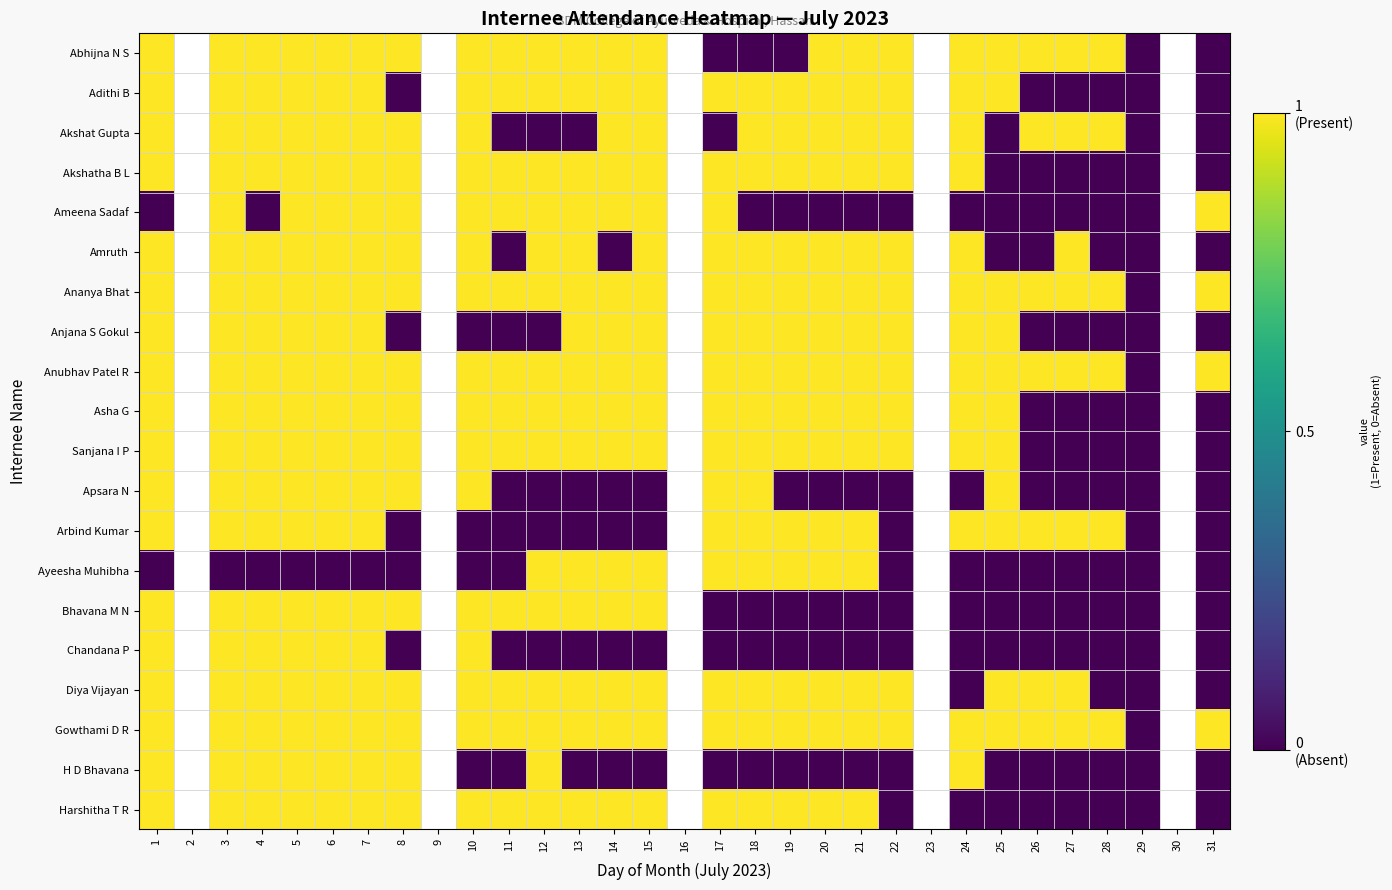

Reading left to right, transcribe all the data shown in this chart.

Abhijna N S: 1=1	2=0	3=1	4=1	5=1	6=1	7=1	8=1	9=0	10=1	11=1	12=1	13=1	14=1	15=1	16=0	17=0	18=0	19=0	20=1	21=1	22=1	23=0	24=1	25=1	26=1	27=1	28=1	29=0	30=0	31=0
Adithi B: 1=1	2=0	3=1	4=1	5=1	6=1	7=1	8=0	9=0	10=1	11=1	12=1	13=1	14=1	15=1	16=0	17=1	18=1	19=1	20=1	21=1	22=1	23=0	24=1	25=1	26=0	27=0	28=0	29=0	30=0	31=0
Akshat Gupta: 1=1	2=0	3=1	4=1	5=1	6=1	7=1	8=1	9=0	10=1	11=0	12=0	13=0	14=1	15=1	16=0	17=0	18=1	19=1	20=1	21=1	22=1	23=0	24=1	25=0	26=1	27=1	28=1	29=0	30=0	31=0
Akshatha B L: 1=1	2=0	3=1	4=1	5=1	6=1	7=1	8=1	9=0	10=1	11=1	12=1	13=1	14=1	15=1	16=0	17=1	18=1	19=1	20=1	21=1	22=1	23=0	24=1	25=0	26=0	27=0	28=0	29=0	30=0	31=0
Ameena Sadaf: 1=0	2=0	3=1	4=0	5=1	6=1	7=1	8=1	9=0	10=1	11=1	12=1	13=1	14=1	15=1	16=0	17=1	18=0	19=0	20=0	21=0	22=0	23=0	24=0	25=0	26=0	27=0	28=0	29=0	30=0	31=1
Amruth: 1=1	2=0	3=1	4=1	5=1	6=1	7=1	8=1	9=0	10=1	11=0	12=1	13=1	14=0	15=1	16=0	17=1	18=1	19=1	20=1	21=1	22=1	23=0	24=1	25=0	26=0	27=1	28=0	29=0	30=0	31=0
Ananya Bhat: 1=1	2=0	3=1	4=1	5=1	6=1	7=1	8=1	9=0	10=1	11=1	12=1	13=1	14=1	15=1	16=0	17=1	18=1	19=1	20=1	21=1	22=1	23=0	24=1	25=1	26=1	27=1	28=1	29=0	30=0	31=1
Anjana S Gokul: 1=1	2=0	3=1	4=1	5=1	6=1	7=1	8=0	9=0	10=0	11=0	12=0	13=1	14=1	15=1	16=0	17=1	18=1	19=1	20=1	21=1	22=1	23=0	24=1	25=1	26=0	27=0	28=0	29=0	30=0	31=0
Anubhav Patel R: 1=1	2=0	3=1	4=1	5=1	6=1	7=1	8=1	9=0	10=1	11=1	12=1	13=1	14=1	15=1	16=0	17=1	18=1	19=1	20=1	21=1	22=1	23=0	24=1	25=1	26=1	27=1	28=1	29=0	30=0	31=1
Asha G: 1=1	2=0	3=1	4=1	5=1	6=1	7=1	8=1	9=0	10=1	11=1	12=1	13=1	14=1	15=1	16=0	17=1	18=1	19=1	20=1	21=1	22=1	23=0	24=1	25=1	26=0	27=0	28=0	29=0	30=0	31=0
Sanjana I P: 1=1	2=0	3=1	4=1	5=1	6=1	7=1	8=1	9=0	10=1	11=1	12=1	13=1	14=1	15=1	16=0	17=1	18=1	19=1	20=1	21=1	22=1	23=0	24=1	25=1	26=0	27=0	28=0	29=0	30=0	31=0
Apsara N: 1=1	2=0	3=1	4=1	5=1	6=1	7=1	8=1	9=0	10=1	11=0	12=0	13=0	14=0	15=0	16=0	17=1	18=1	19=0	20=0	21=0	22=0	23=0	24=0	25=1	26=0	27=0	28=0	29=0	30=0	31=0
Arbind Kumar: 1=1	2=0	3=1	4=1	5=1	6=1	7=1	8=0	9=0	10=0	11=0	12=0	13=0	14=0	15=0	16=0	17=1	18=1	19=1	20=1	21=1	22=0	23=0	24=1	25=1	26=1	27=1	28=1	29=0	30=0	31=0
Ayeesha Muhibha: 1=0	2=0	3=0	4=0	5=0	6=0	7=0	8=0	9=0	10=0	11=0	12=1	13=1	14=1	15=1	16=0	17=1	18=1	19=1	20=1	21=1	22=0	23=0	24=0	25=0	26=0	27=0	28=0	29=0	30=0	31=0
Bhavana M N: 1=1	2=0	3=1	4=1	5=1	6=1	7=1	8=1	9=0	10=1	11=1	12=1	13=1	14=1	15=1	16=0	17=0	18=0	19=0	20=0	21=0	22=0	23=0	24=0	25=0	26=0	27=0	28=0	29=0	30=0	31=0
Chandana P: 1=1	2=0	3=1	4=1	5=1	6=1	7=1	8=0	9=0	10=1	11=0	12=0	13=0	14=0	15=0	16=0	17=0	18=0	19=0	20=0	21=0	22=0	23=0	24=0	25=0	26=0	27=0	28=0	29=0	30=0	31=0
Diya Vijayan: 1=1	2=0	3=1	4=1	5=1	6=1	7=1	8=1	9=0	10=1	11=1	12=1	13=1	14=1	15=1	16=0	17=1	18=1	19=1	20=1	21=1	22=1	23=0	24=0	25=1	26=1	27=1	28=0	29=0	30=0	31=0
Gowthami D R: 1=1	2=0	3=1	4=1	5=1	6=1	7=1	8=1	9=0	10=1	11=1	12=1	13=1	14=1	15=1	16=0	17=1	18=1	19=1	20=1	21=1	22=1	23=0	24=1	25=1	26=1	27=1	28=1	29=0	30=0	31=1
H D Bhavana: 1=1	2=0	3=1	4=1	5=1	6=1	7=1	8=1	9=0	10=0	11=0	12=1	13=0	14=0	15=0	16=0	17=0	18=0	19=0	20=0	21=0	22=0	23=0	24=1	25=0	26=0	27=0	28=0	29=0	30=0	31=0
Harshitha T R: 1=1	2=0	3=1	4=1	5=1	6=1	7=1	8=1	9=0	10=1	11=1	12=1	13=1	14=1	15=1	16=0	17=1	18=1	19=1	20=1	21=1	22=0	23=0	24=0	25=0	26=0	27=0	28=0	29=0	30=0	31=0